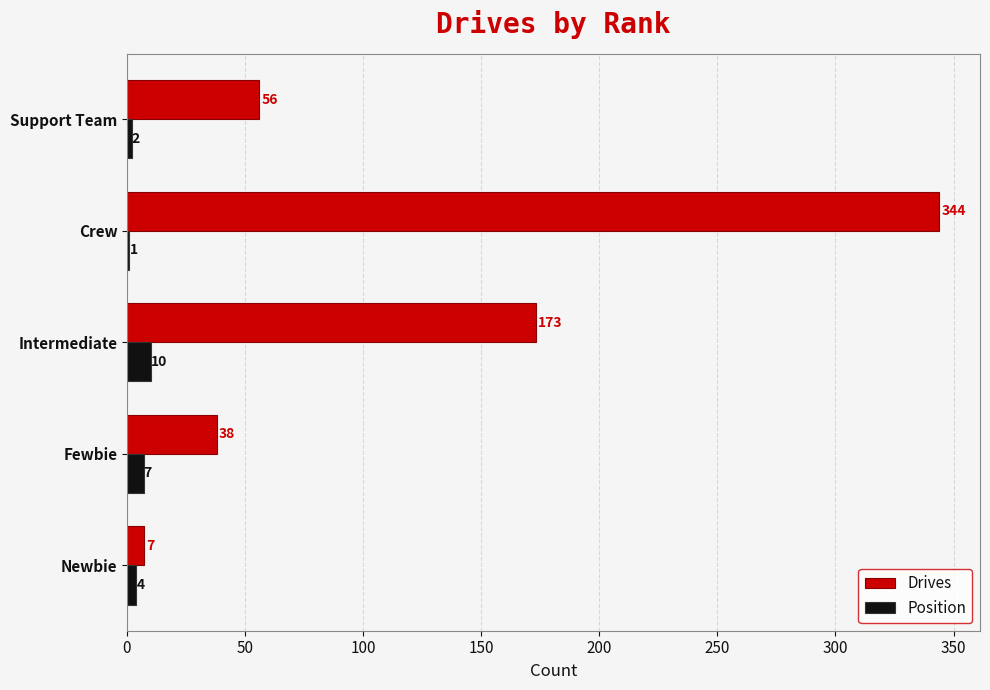

What is the sum of the Drives values at Support Team and Intermediate?

229